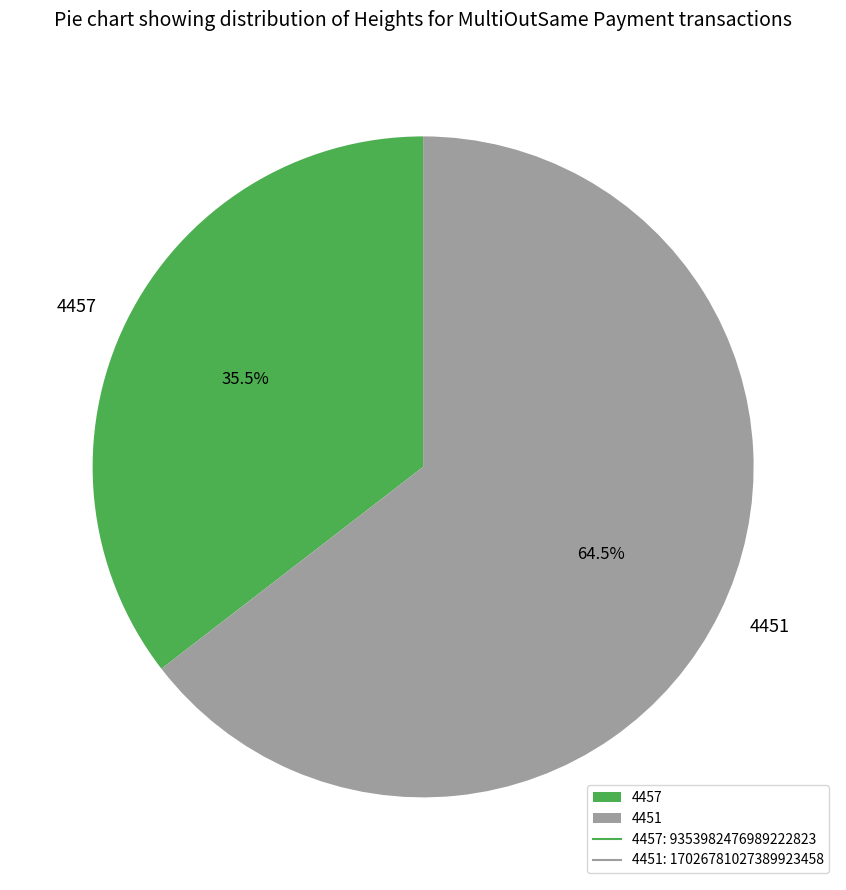

How many slices are in this pie chart?

2